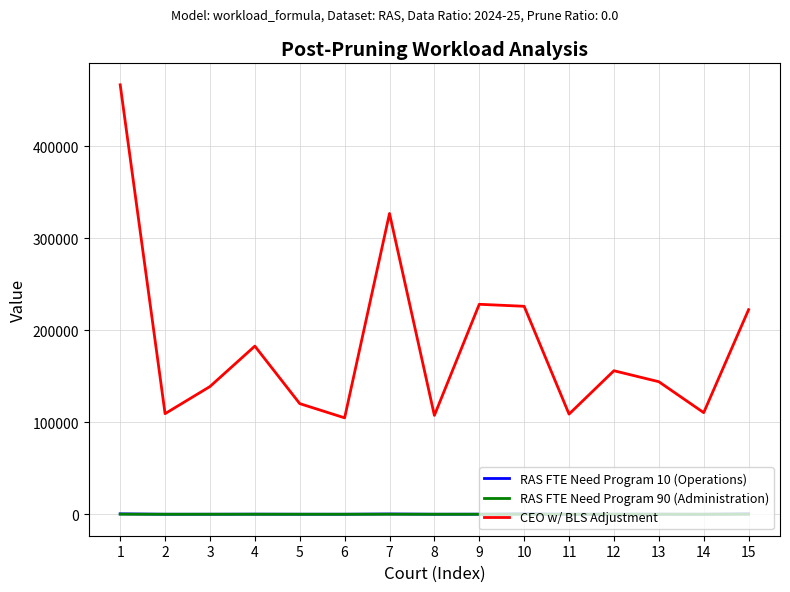

Which series has the largest total across all categories?

CEO w/ BLS Adjustment